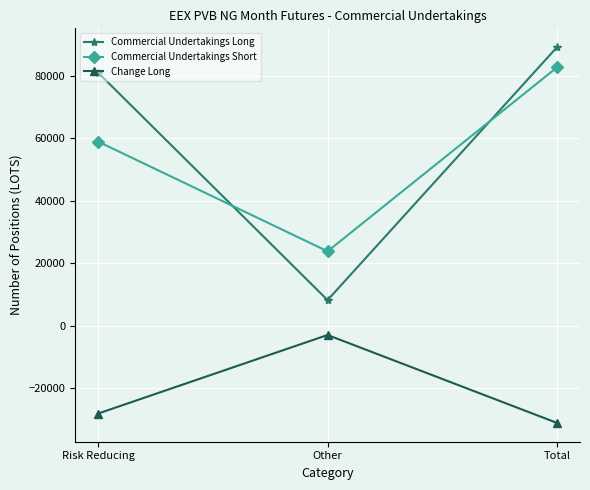

What value does the Commercial Undertakings Long series have at Total?

89080